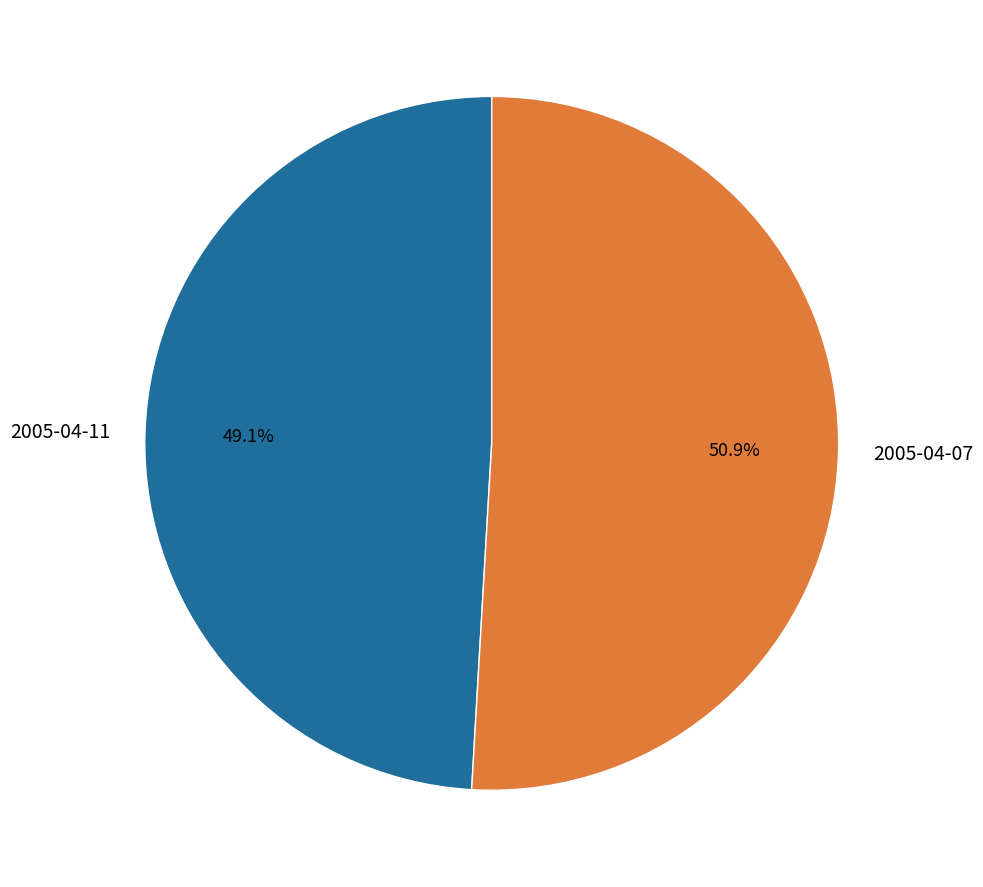

Which has a higher value, 2005-04-11 or 2005-04-07?

2005-04-07